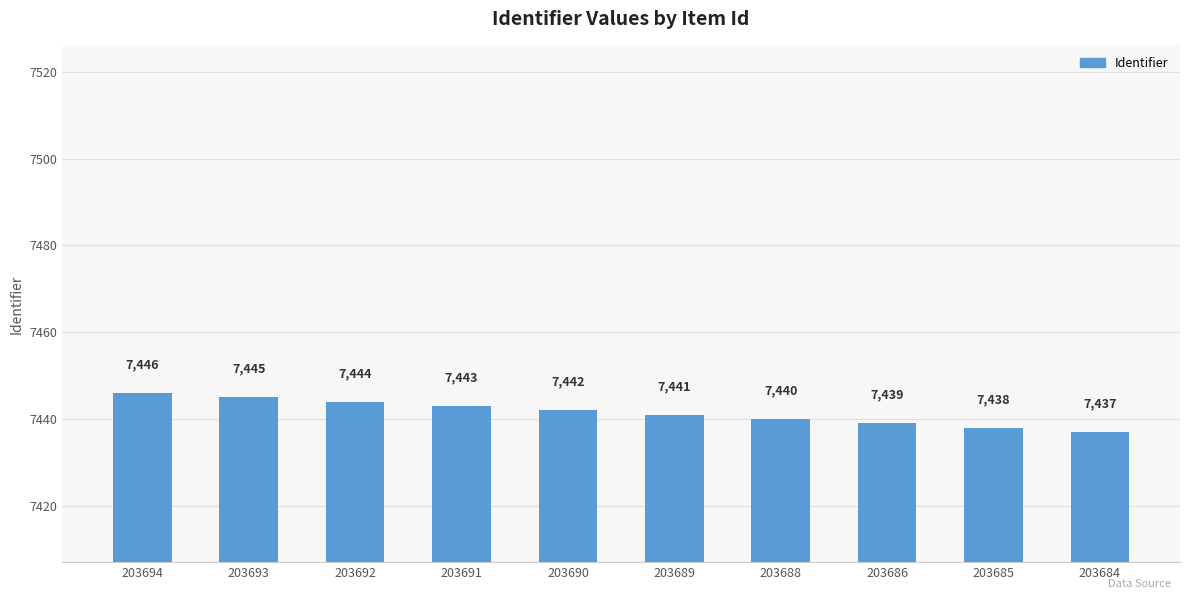

Reading right to left, list all the values displayed in this chart.

203684=7437	203685=7438	203686=7439	203688=7440	203689=7441	203690=7442	203691=7443	203692=7444	203693=7445	203694=7446